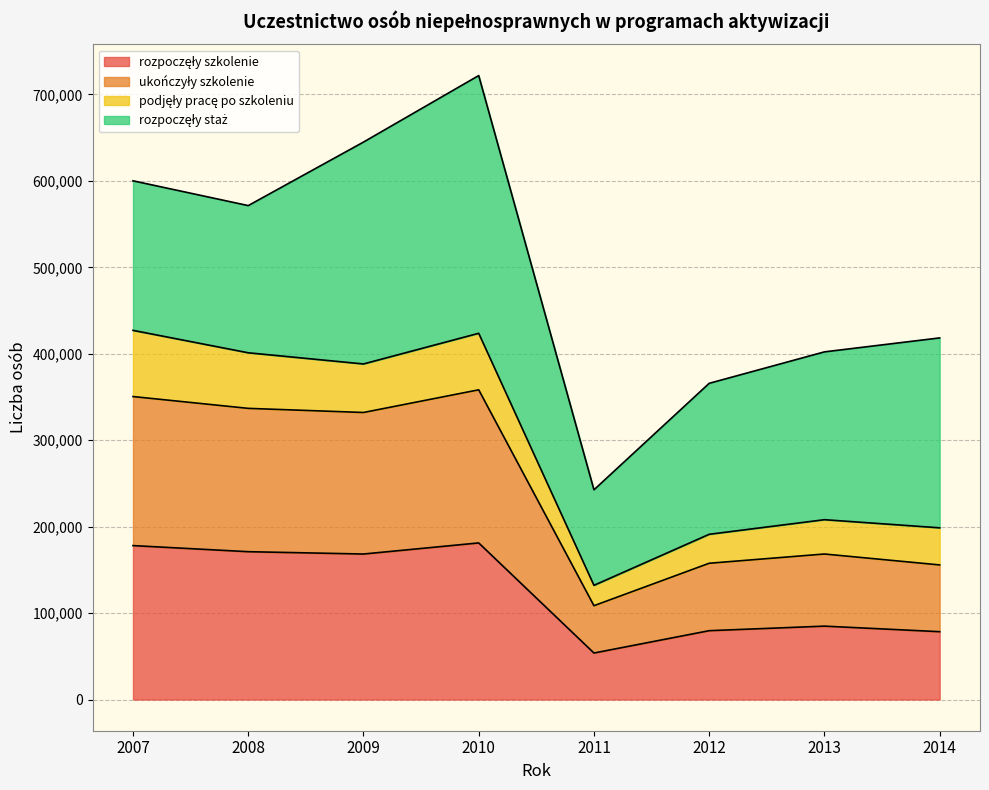

What is the maximum value for rozpoczęły szkolenie?

181173